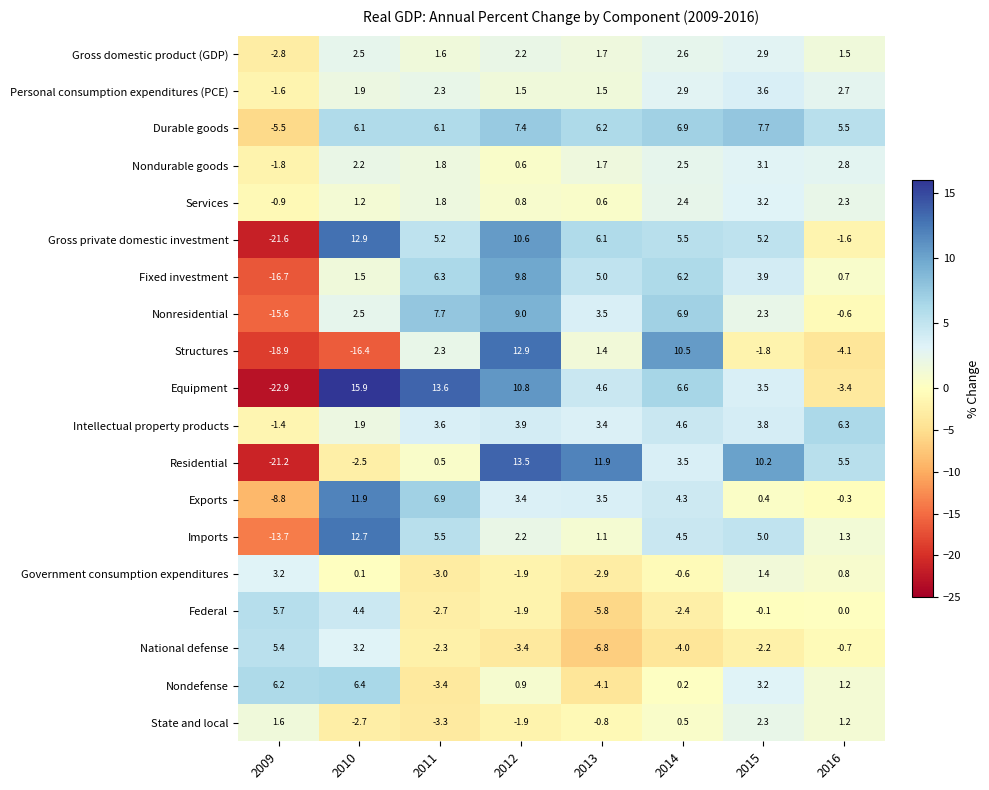

What is the total value across all series at 2013?

31.8